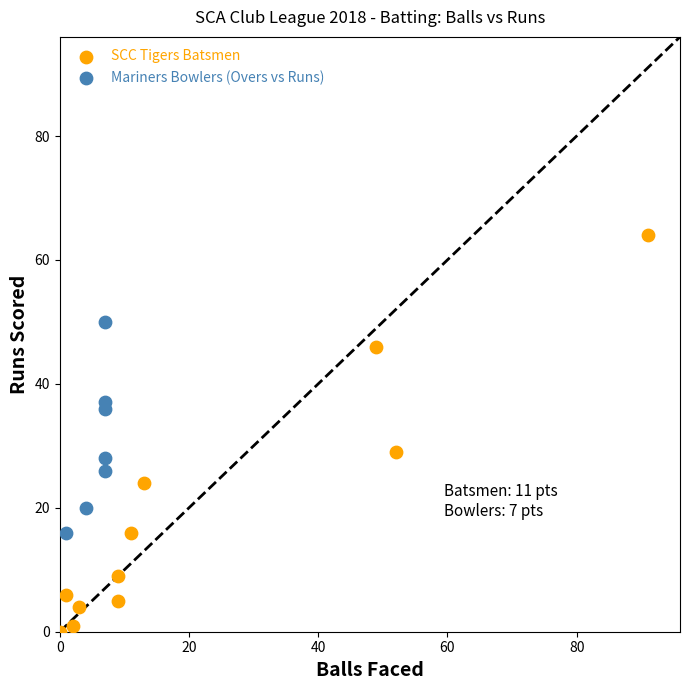

Which series has the largest Y range (max minus min)?

SCC Tigers Batsmen